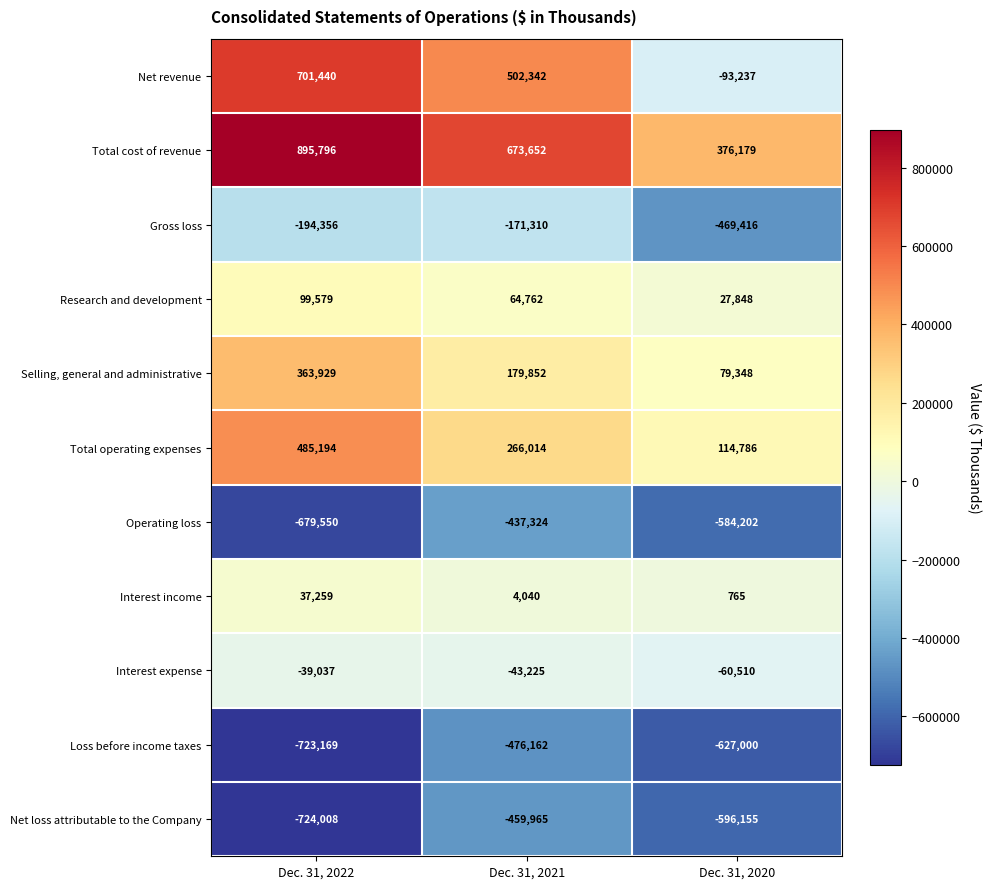

Which series has the largest range (max minus min)?

Net revenue